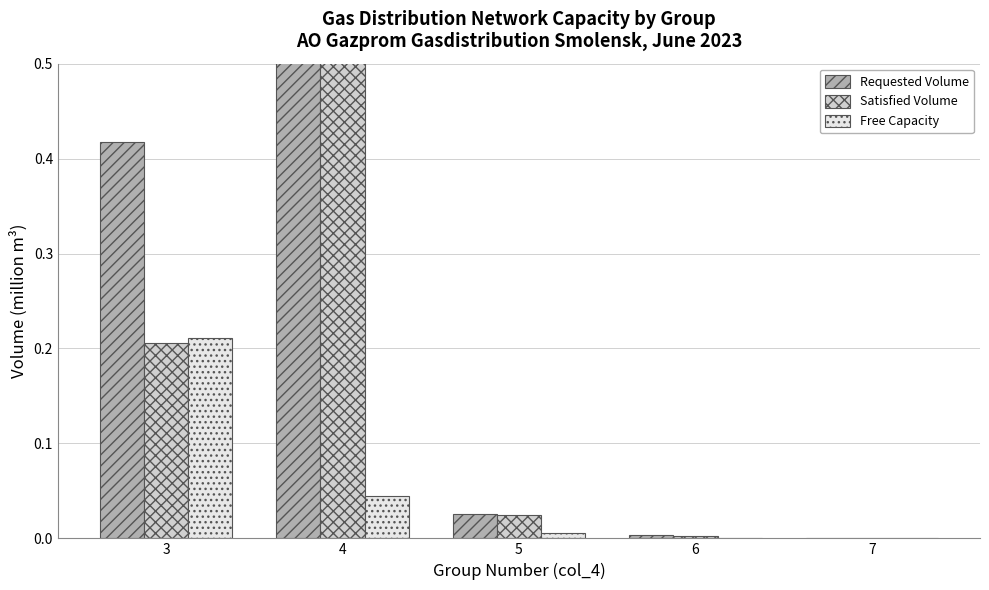

How many bars are there in total?

15